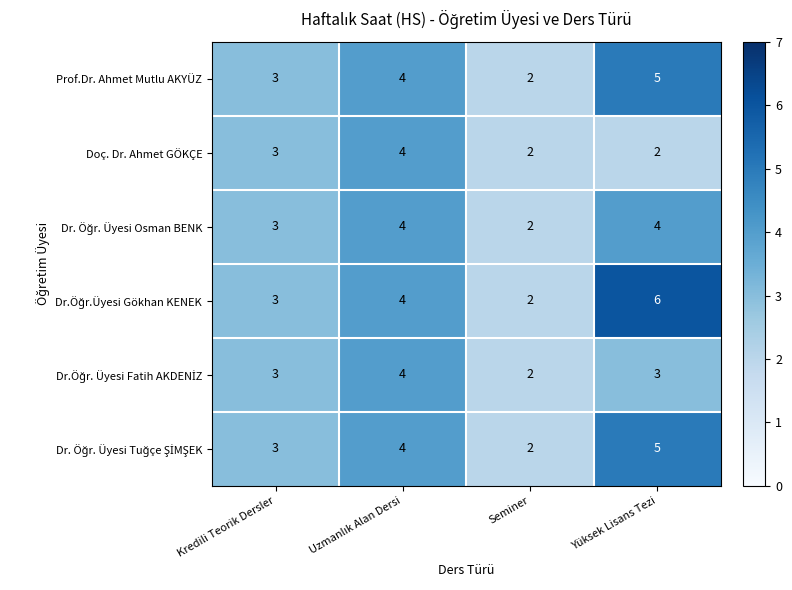

The value of Doç. Dr. Ahmet GÖKÇE at Kredili Teorik Dersler is 2. True or false?

False